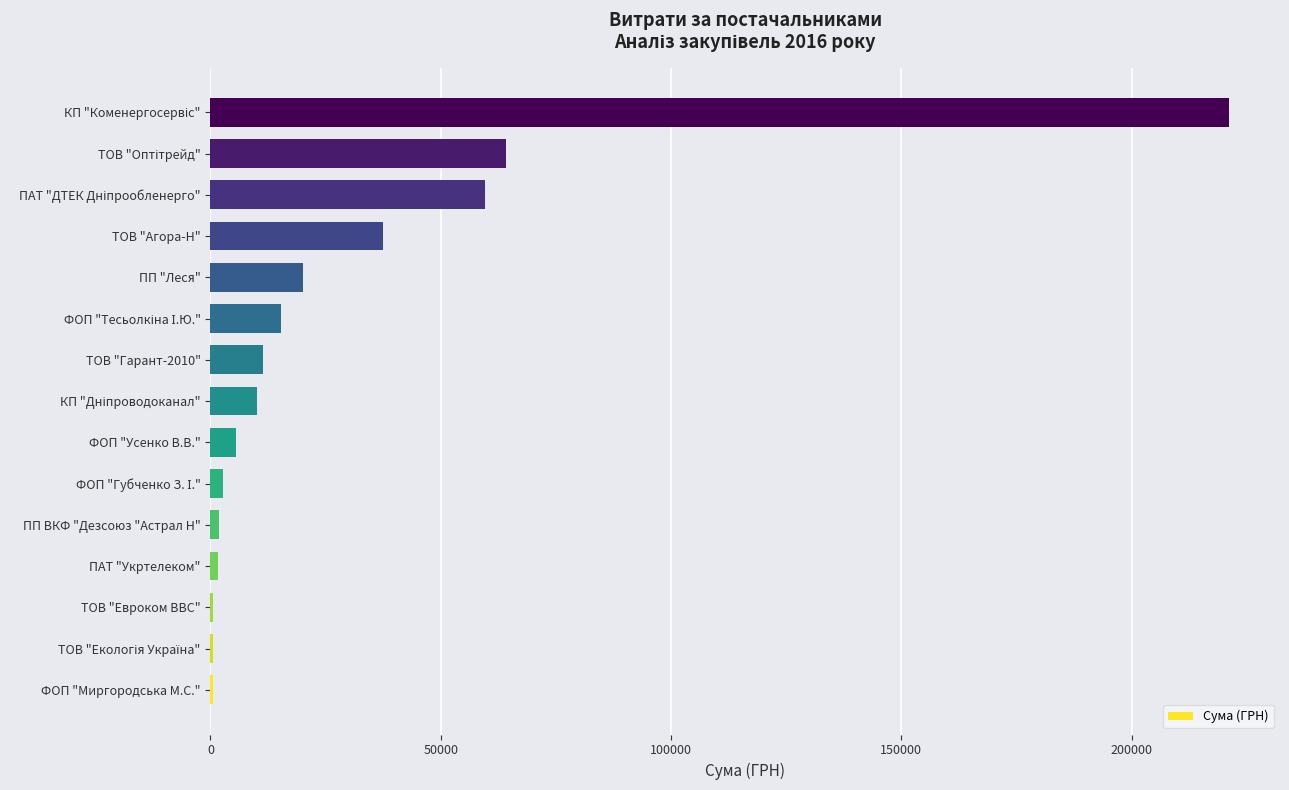

What is the greatest value displayed?

221138.5